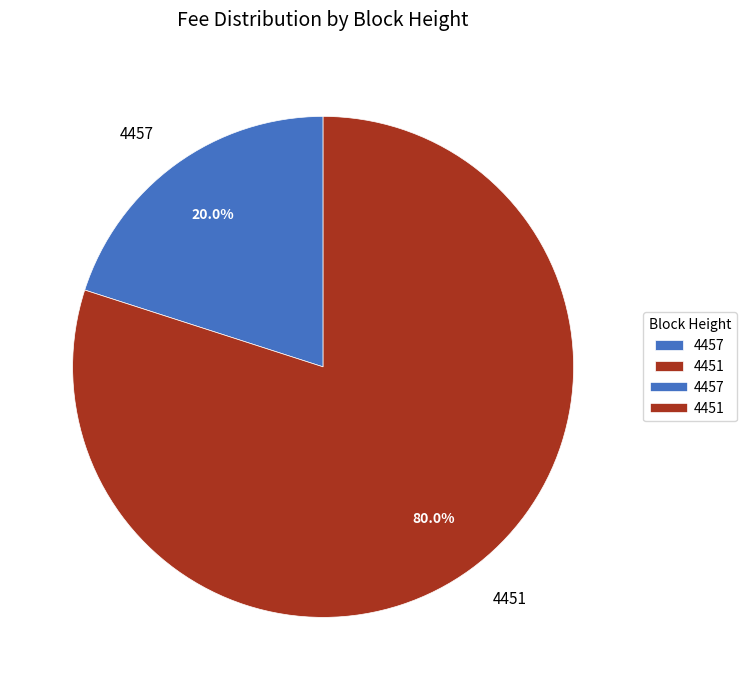

To the nearest percent, what portion does 4451 represent?

80%